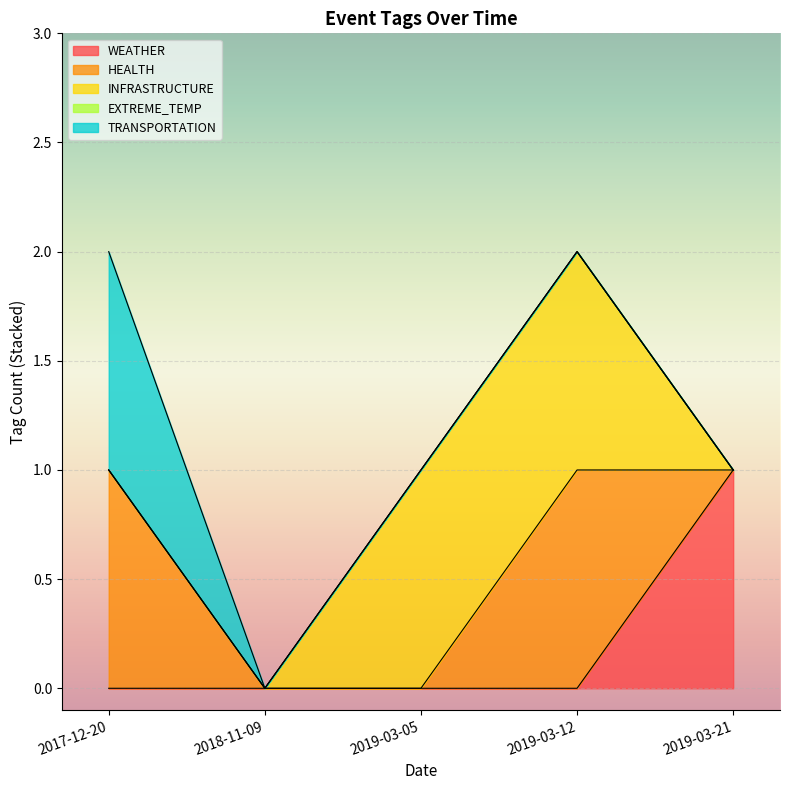

What is the maximum value shown in the chart?

1